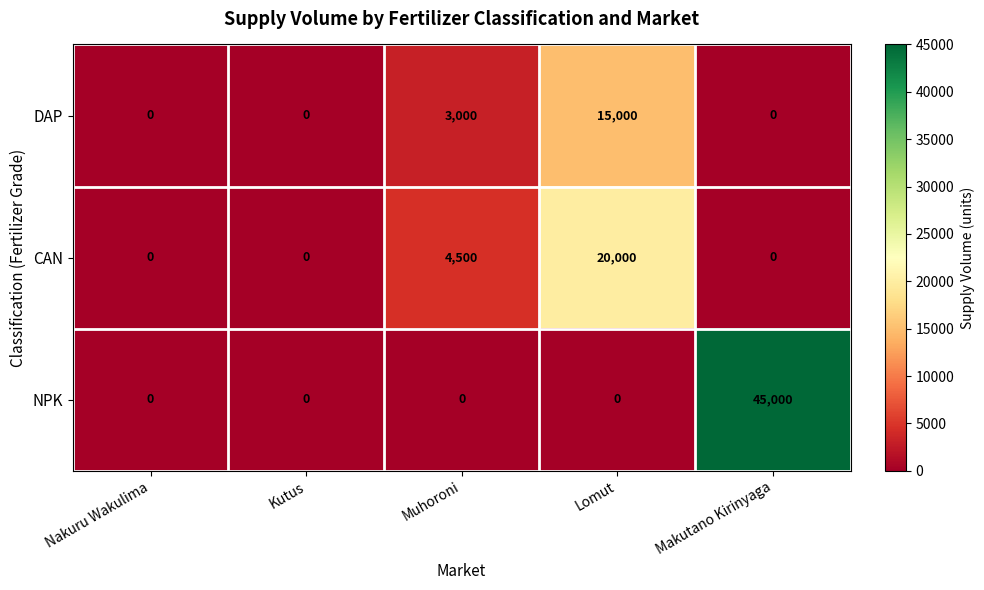

Which series has the largest range (max minus min)?

NPK